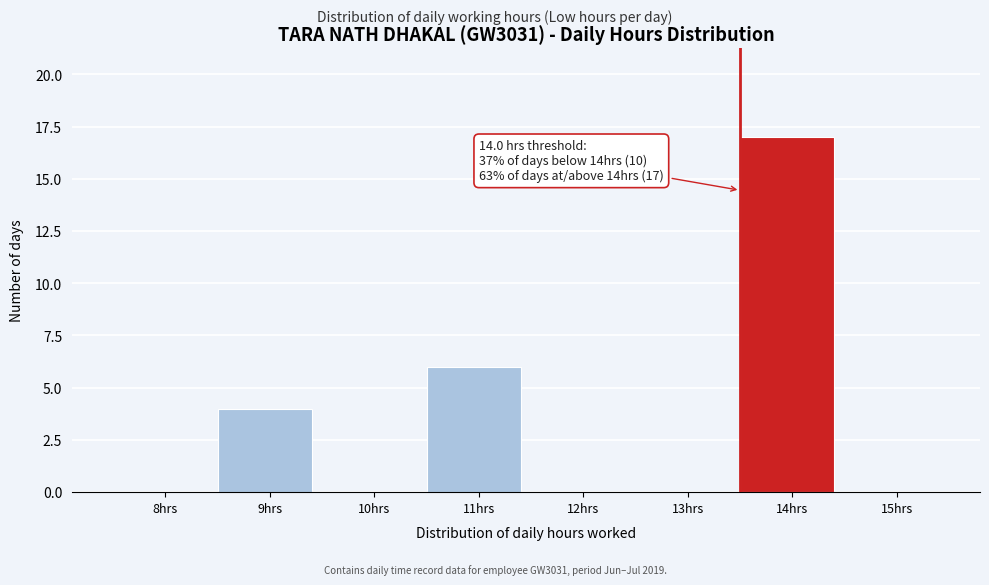

Reading left to right, list all the values displayed in this chart.

8hrs=0	9hrs=4	10hrs=0	11hrs=6	12hrs=0	13hrs=0	14hrs=17	15hrs=0